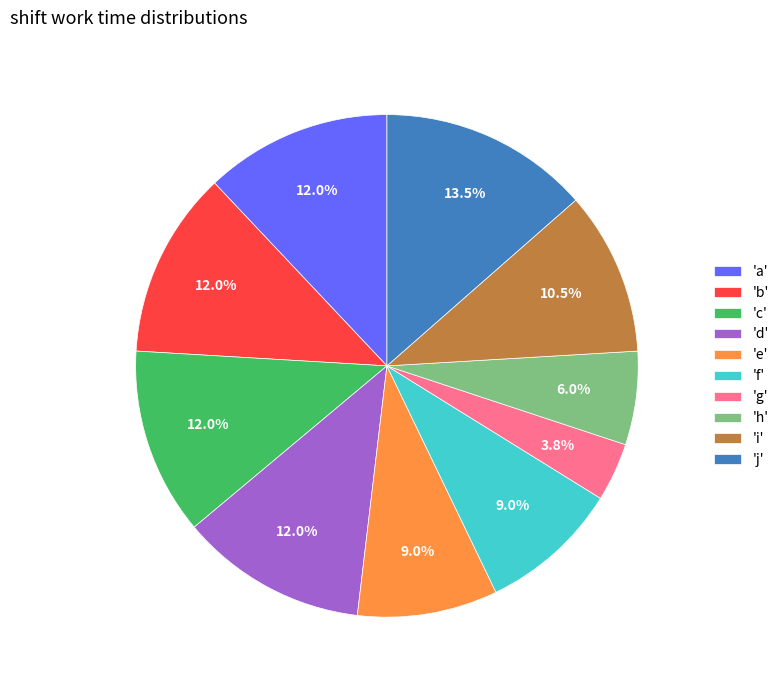

How many slices are in this pie chart?

10